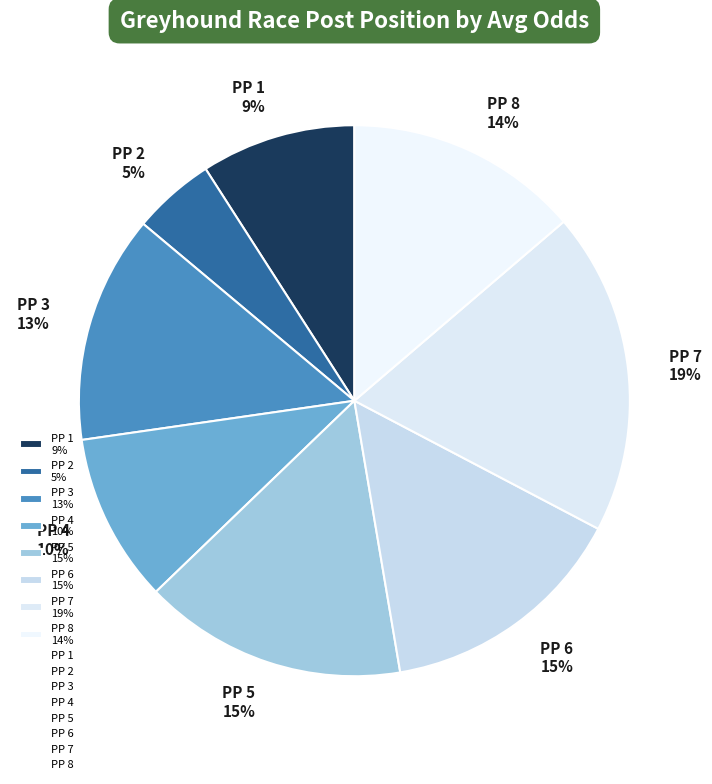

Between PP 7 19% and PP 3 13%, which is larger?

PP 7 19%